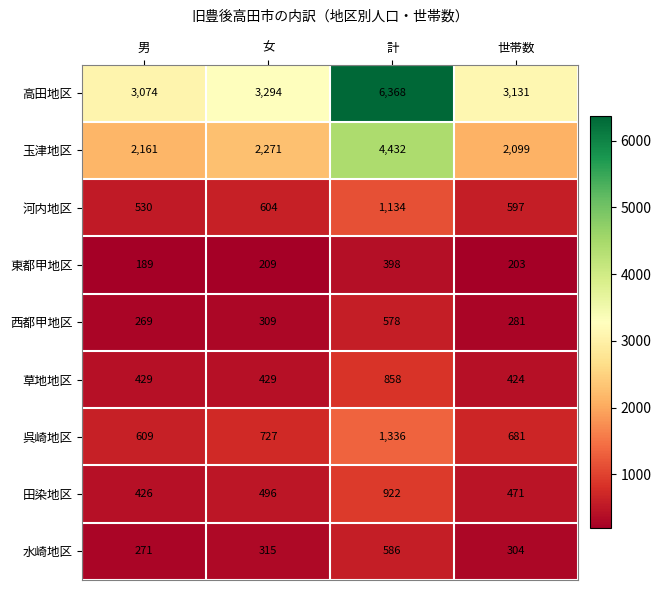

At which label is 東都甲地区 closest to 293?

女